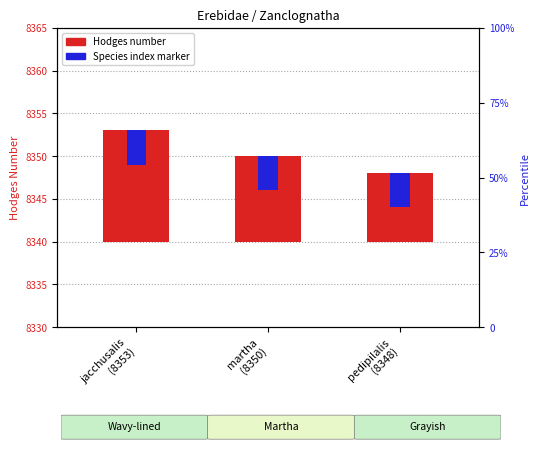

Reading left to right, list all the values displayed in this chart.

Hodges number: jacchusalis
(8353)=13	martha
(8350)=10	pedipilalis
(8348)=8
Species index: jacchusalis
(8353)=4	martha
(8350)=4	pedipilalis
(8348)=4